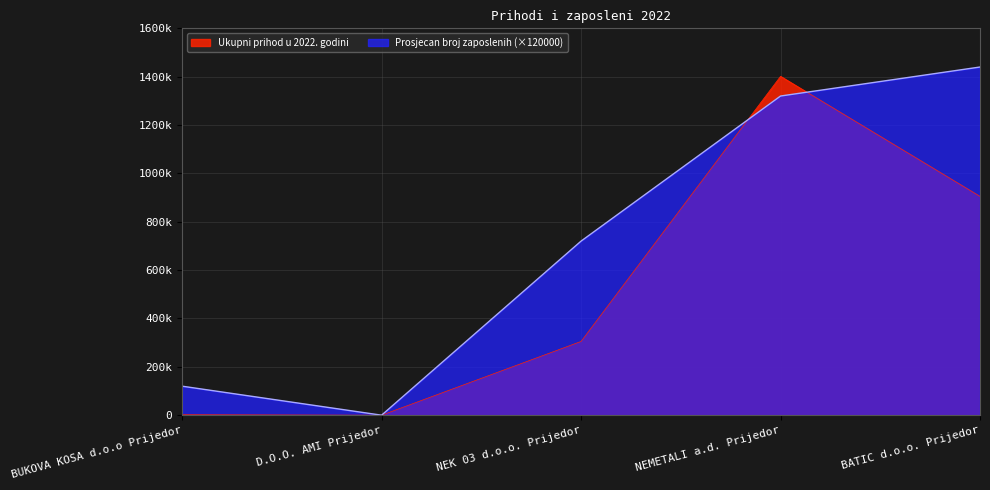

How many values in Ukupni prihod u 2022. godini are above zero?

4